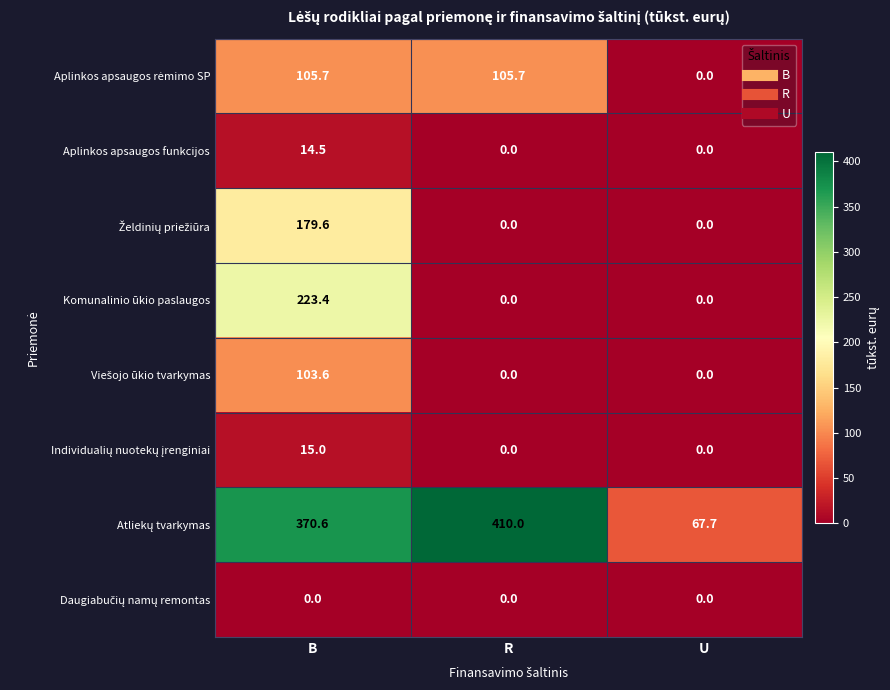

The value of Aplinkos apsaugos funkcijos at U is 0.0. True or false?

True